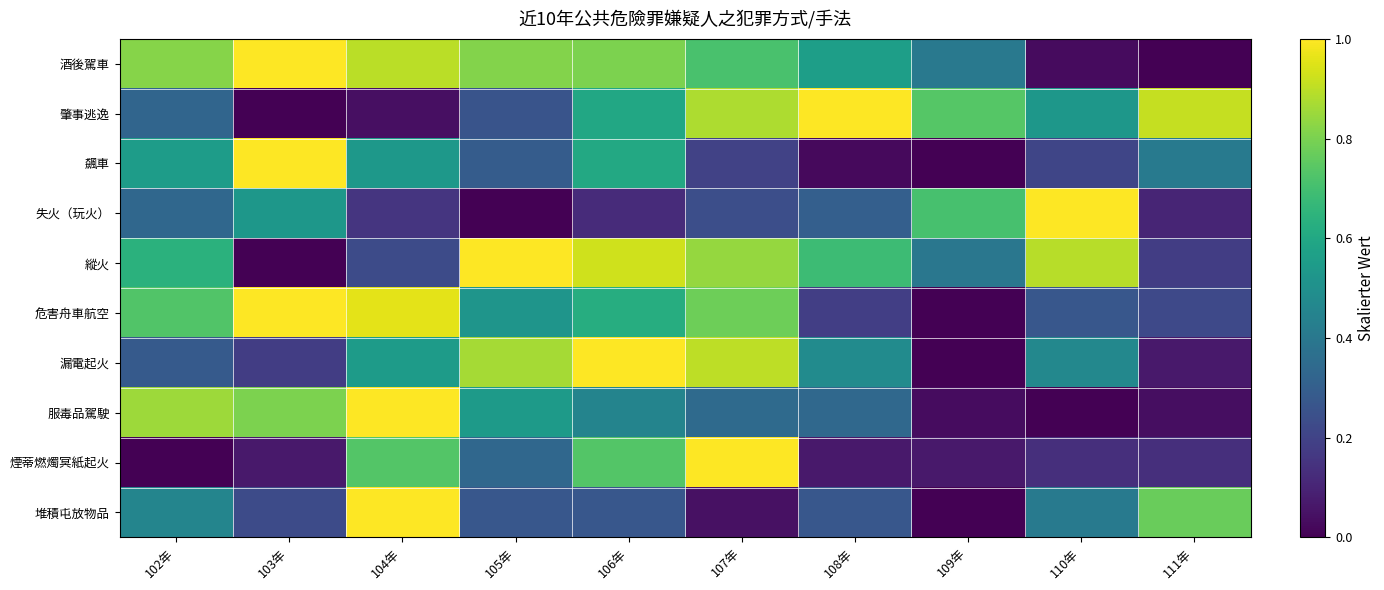

Reading left to right, list all the values displayed in this chart.

酒後駕車: 102年=0.8	103年=1.0	104年=0.9	105年=0.8	106年=0.8	107年=0.7	108年=0.6	109年=0.4	110年=0.0	111年=0.0
肇事逃逸: 102年=0.3	103年=0.0	104年=0.0	105年=0.3	106年=0.6	107年=0.9	108年=1.0	109年=0.7	110年=0.5	111年=0.9
飆車: 102年=0.6	103年=1.0	104年=0.5	105年=0.3	106年=0.6	107年=0.2	108年=0.0	109年=0.0	110年=0.2	111年=0.4
失火（玩火）: 102年=0.3	103年=0.5	104年=0.2	105年=0.0	106年=0.1	107年=0.2	108年=0.3	109年=0.7	110年=1.0	111年=0.1
縱火: 102年=0.6	103年=0.0	104年=0.2	105年=1.0	106年=0.9	107年=0.8	108年=0.7	109年=0.4	110年=0.9	111年=0.2
危害舟車航空: 102年=0.7	103年=1.0	104年=1.0	105年=0.5	106年=0.6	107年=0.8	108年=0.2	109年=0.0	110年=0.3	111年=0.2
漏電起火: 102年=0.3	103年=0.2	104年=0.5	105年=0.9	106年=1.0	107年=0.9	108年=0.5	109年=0.0	110年=0.5	111年=0.1
服毒品駕駛: 102年=0.9	103年=0.8	104年=1.0	105年=0.5	106年=0.4	107年=0.3	108年=0.3	109年=0.0	110年=0.0	111年=0.0
煙蒂燃燭冥紙起火: 102年=0.0	103年=0.1	104年=0.7	105年=0.3	106年=0.7	107年=1.0	108年=0.1	109年=0.1	110年=0.1	111年=0.1
堆積屯放物品: 102年=0.5	103年=0.2	104年=1.0	105年=0.3	106年=0.3	107年=0.0	108年=0.3	109年=0.0	110年=0.4	111年=0.8